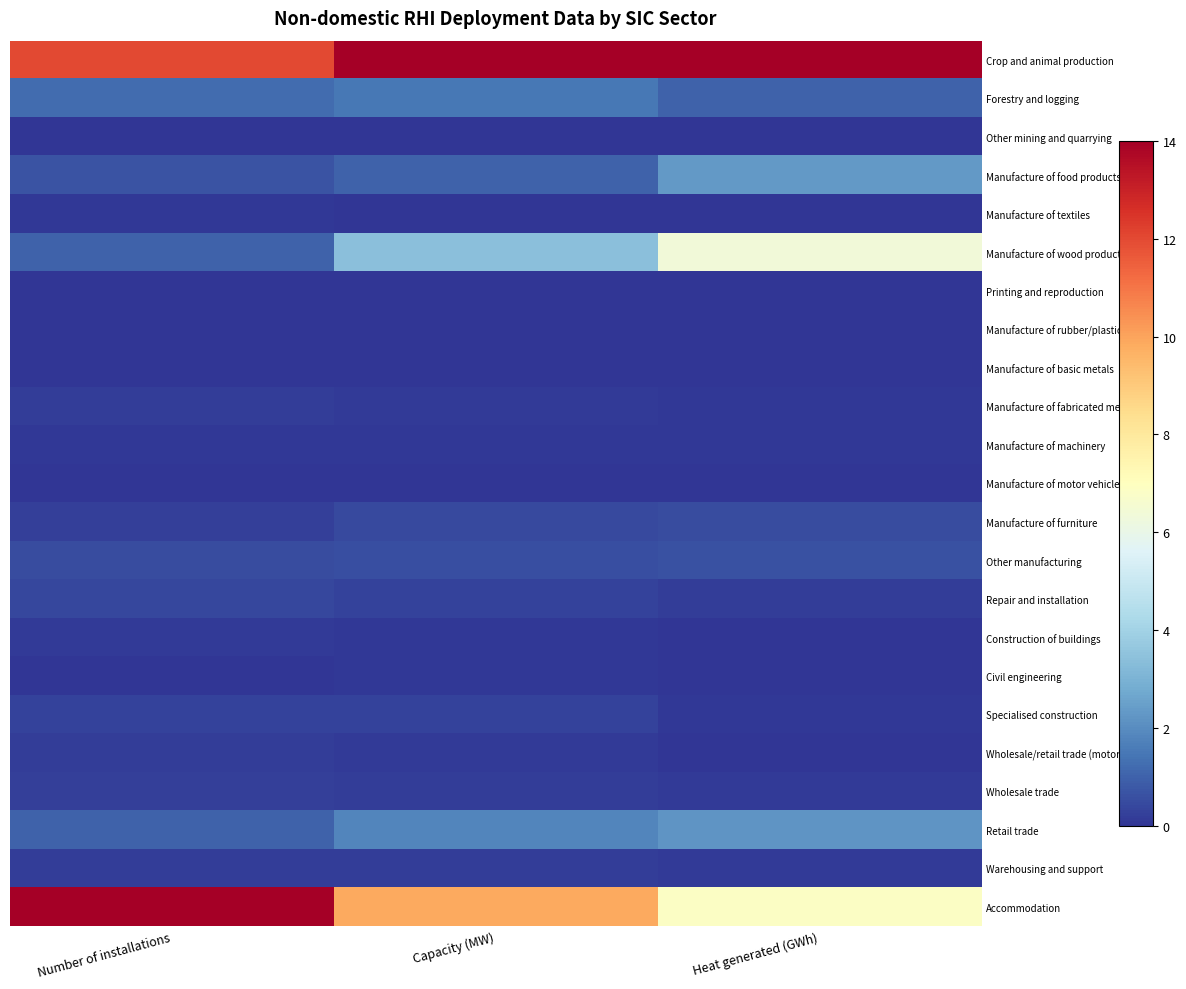

What is the difference between the highest and lowest values at Heat generated (GWh)?

14.0